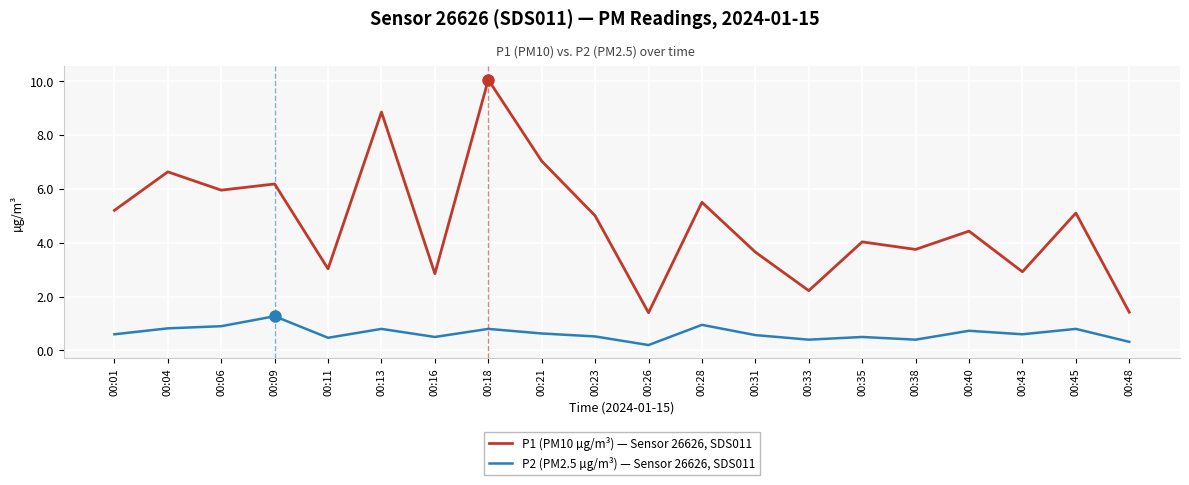

What is the difference between the P1 (PM10 µg/m³) — Sensor 26626, SDS011 values at 00:04 and 00:40?

2.2